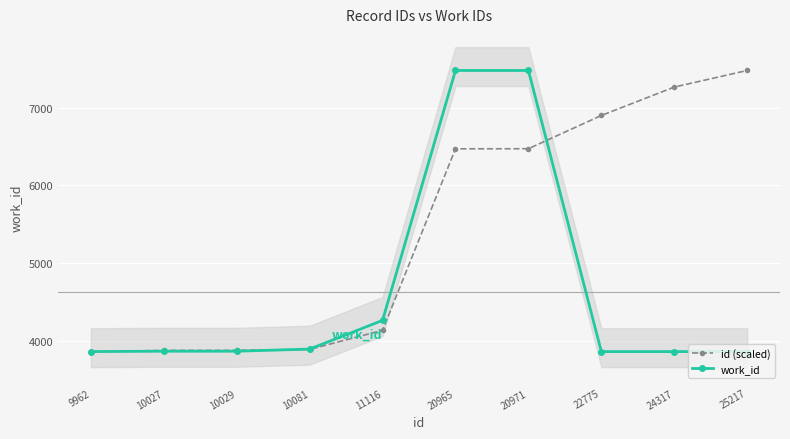

What is the maximum value for work_id?

7476.0